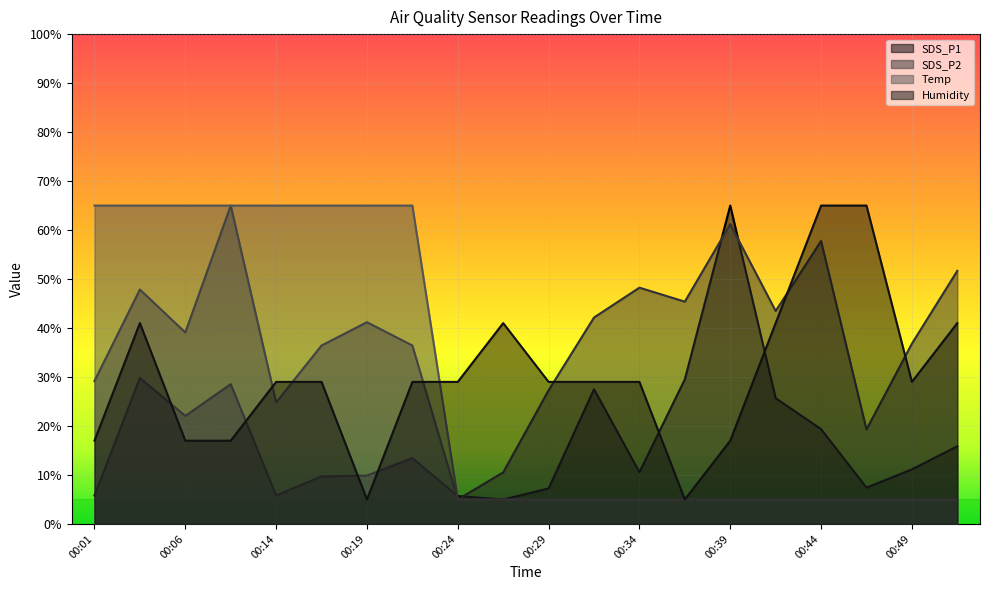

Where is the first local minimum for Humidity?

00:19